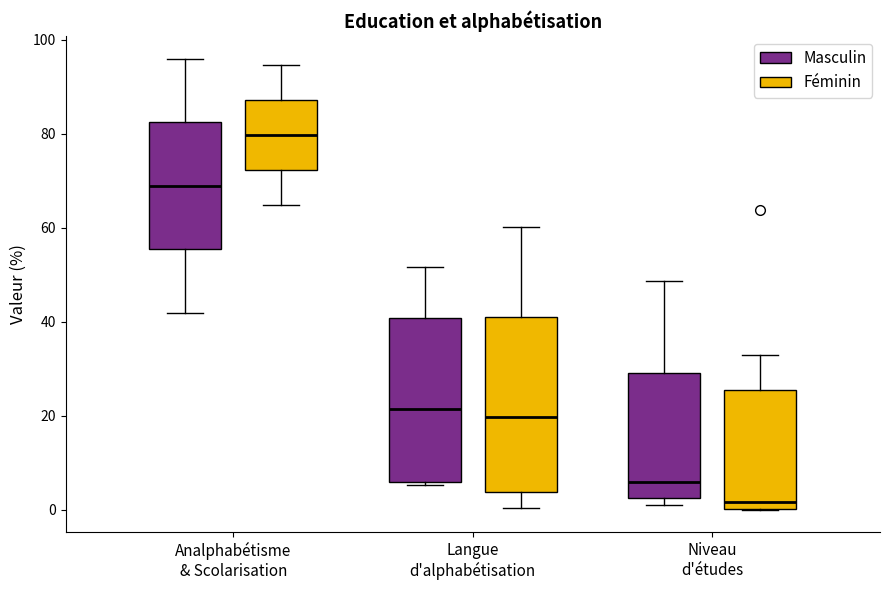

Reading left to right, transcribe this box plot: for each box, give where its median line is, the range the box spans, and where its two whiskers end, as read against the y-axis. The values are not printed on the chart, so give them approximately, as read against the axis.

Analphabétisme & Scolarisation (Masculin): median 68, box 56 to 82, whiskers 42 to 96
Analphabétisme & Scolarisation (Féminin): median 80, box 72 to 88, whiskers 64 to 94
Langue d'alphabétisation (Masculin): median 22, box 6 to 40, whiskers 6 to 52
Langue d'alphabétisation (Féminin): median 20, box 4 to 40, whiskers 0 to 60
Niveau d'études (Masculin): median 6, box 2 to 30, whiskers 2 (just below the box's lower edge) to 48
Niveau d'études (Féminin): median 2, box 0 to 26, whiskers 0 to 32